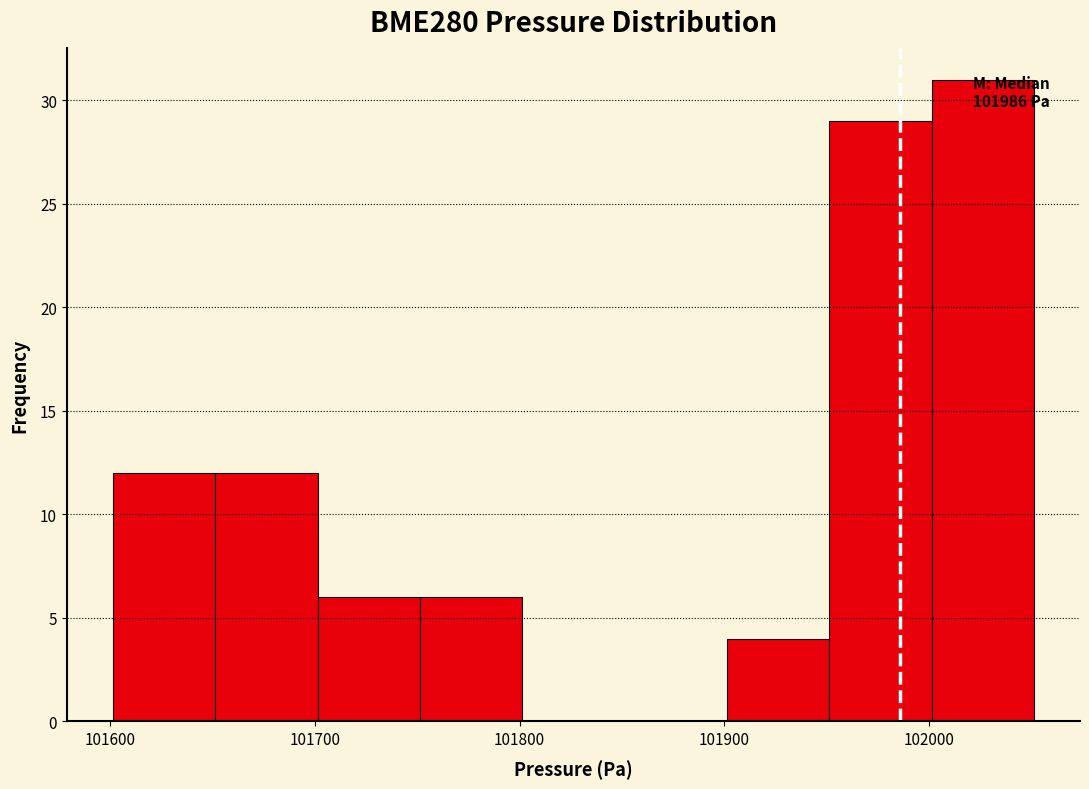

Over which range of the x-axis is the bar tallest?

102000 to 102050